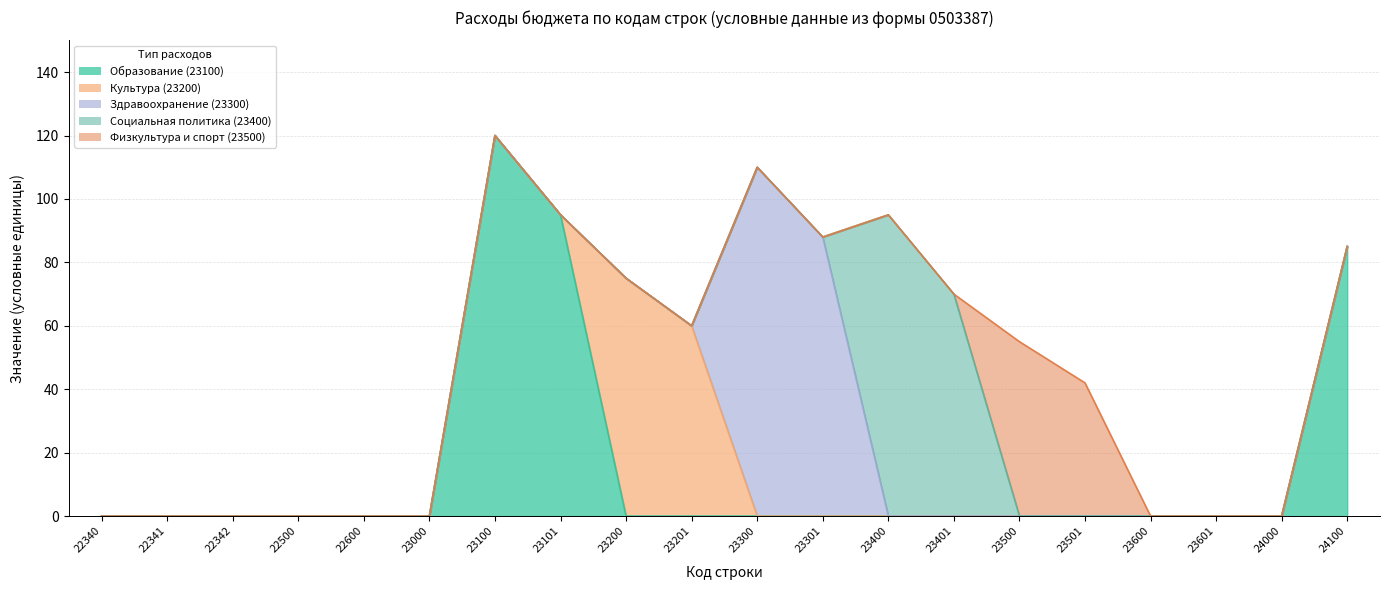

Rank the categories by Физкультура и спорт (23500) value from lowest to highest.

22340, 22341, 22342, 22500, 22600, 23000, 23100, 23101, 23200, 23201, 23300, 23301, 23400, 23401, 23600, 23601, 24000, 24100, 23501, 23500